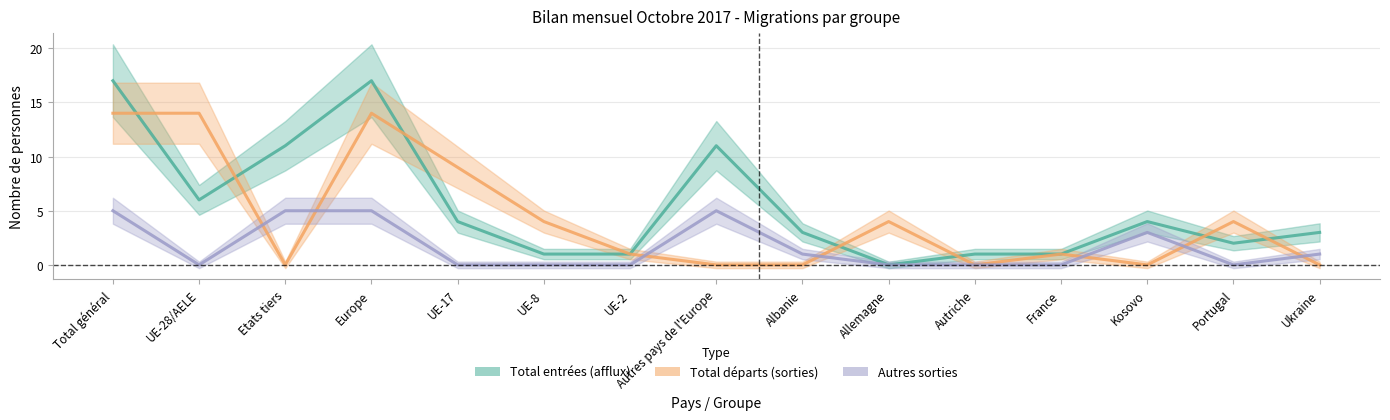

How many positive values does the Total départs (sorties) series have?

9